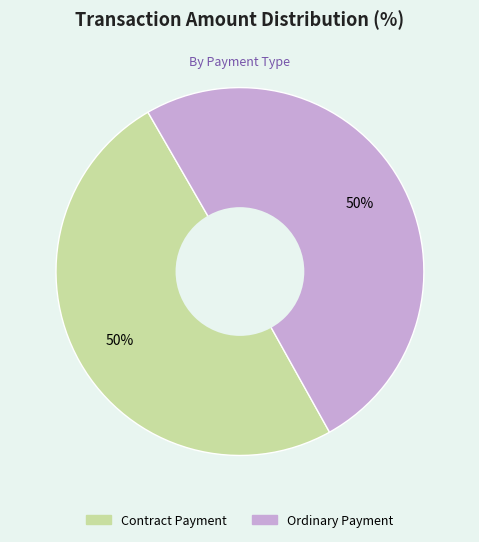

Count the number of slices in the pie.

2